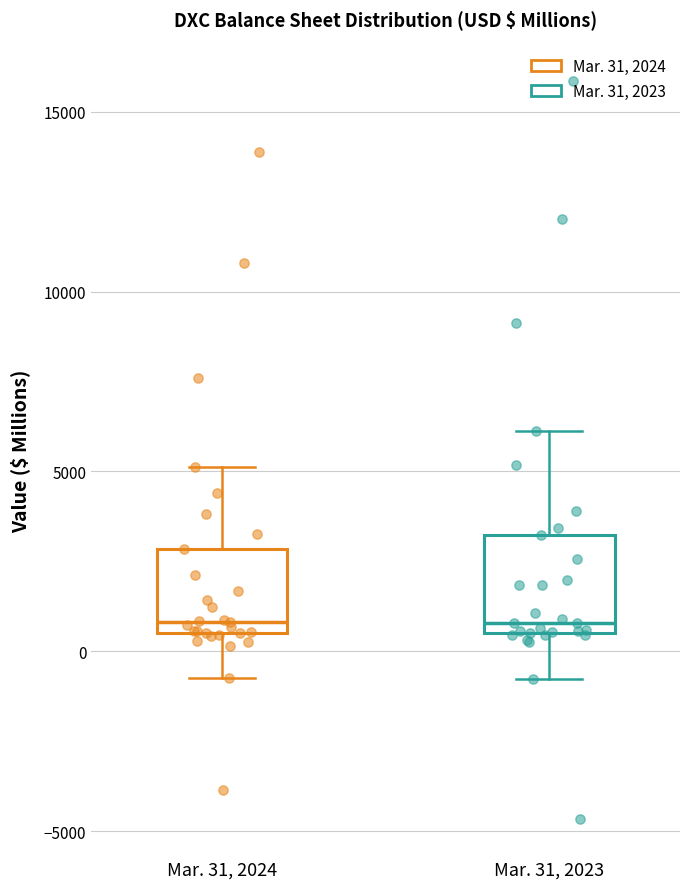

Reading left to right, transcribe this box plot: for each box, give where its median line is, the range the box spans, and where its two whiskers end, as read against the y-axis. The values are not printed on the chart, so give them approximately, as read against the axis.

Mar. 31, 2024: median 1000, box 500 to 3000, whiskers -500 to 5000
Mar. 31, 2023: median 1000, box 500 to 3000, whiskers -1000 to 6000